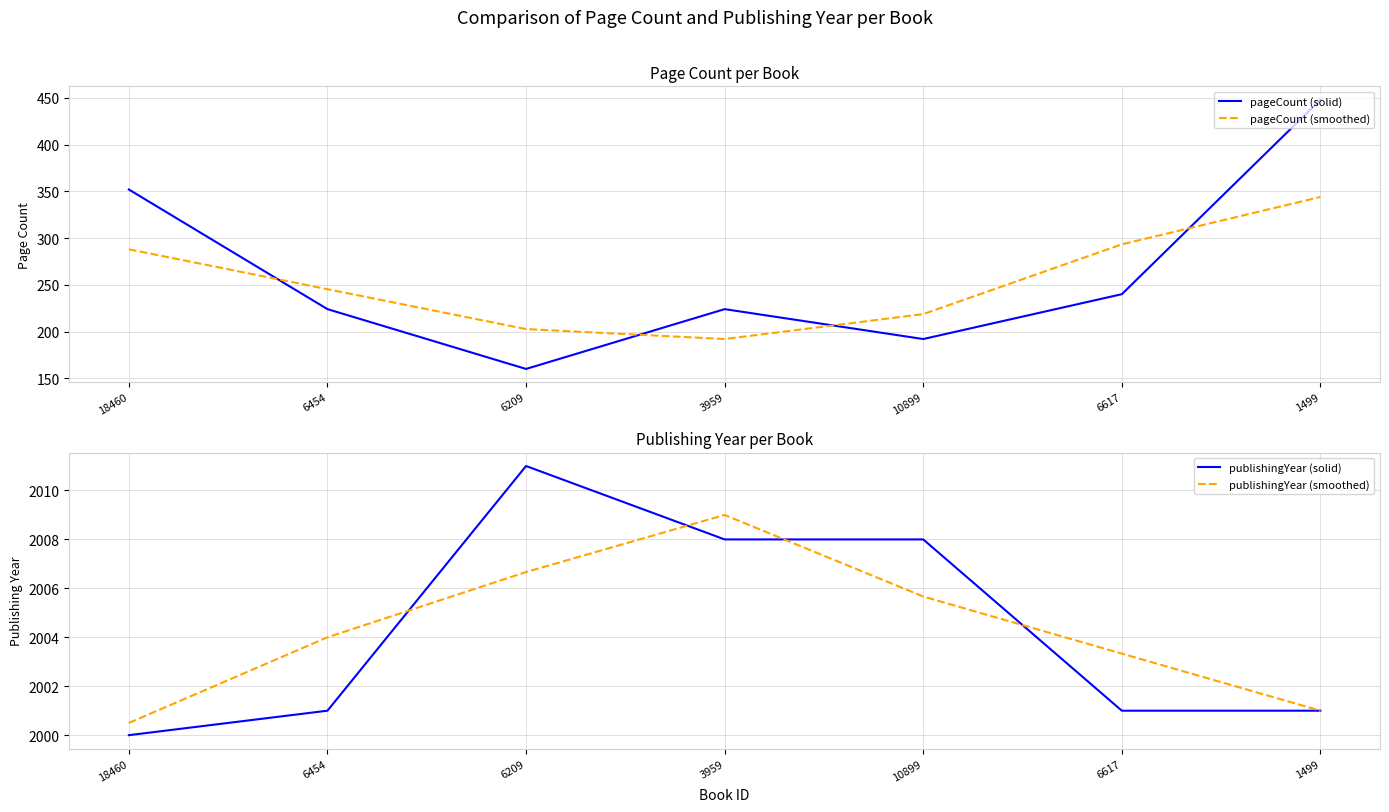

How many series are shown in this chart?

4